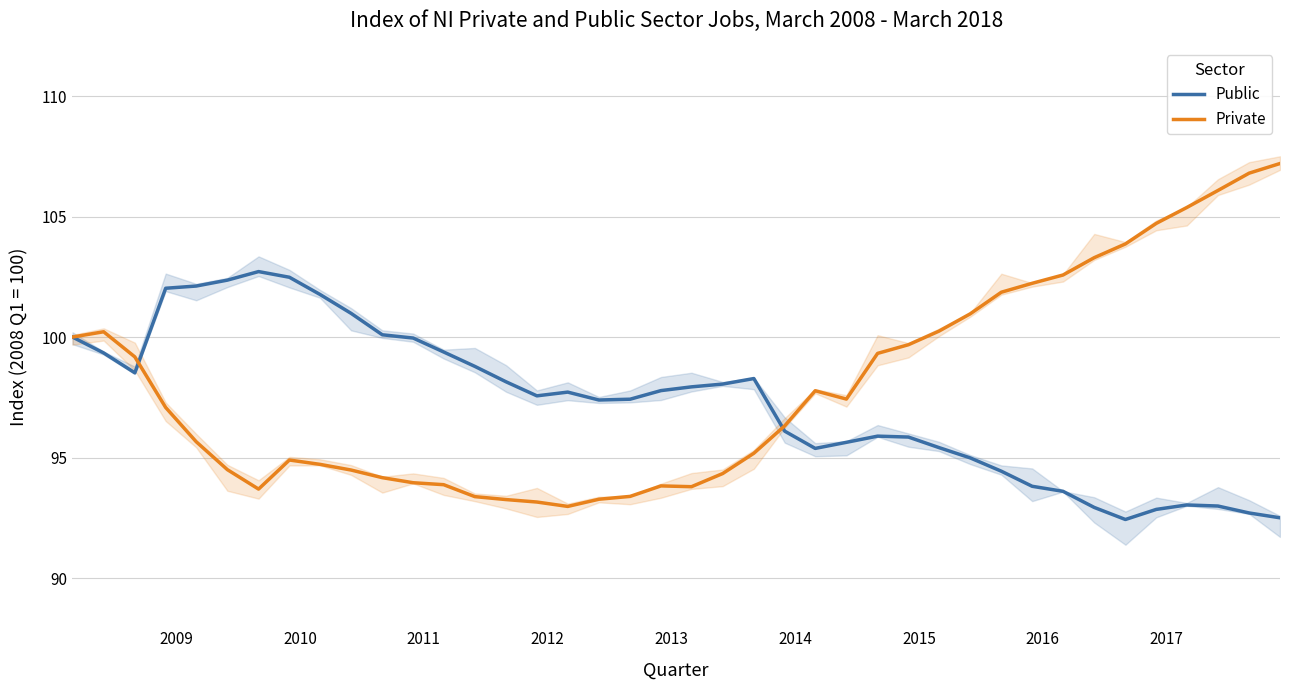

What is the lowest value of the Private series?

93.0